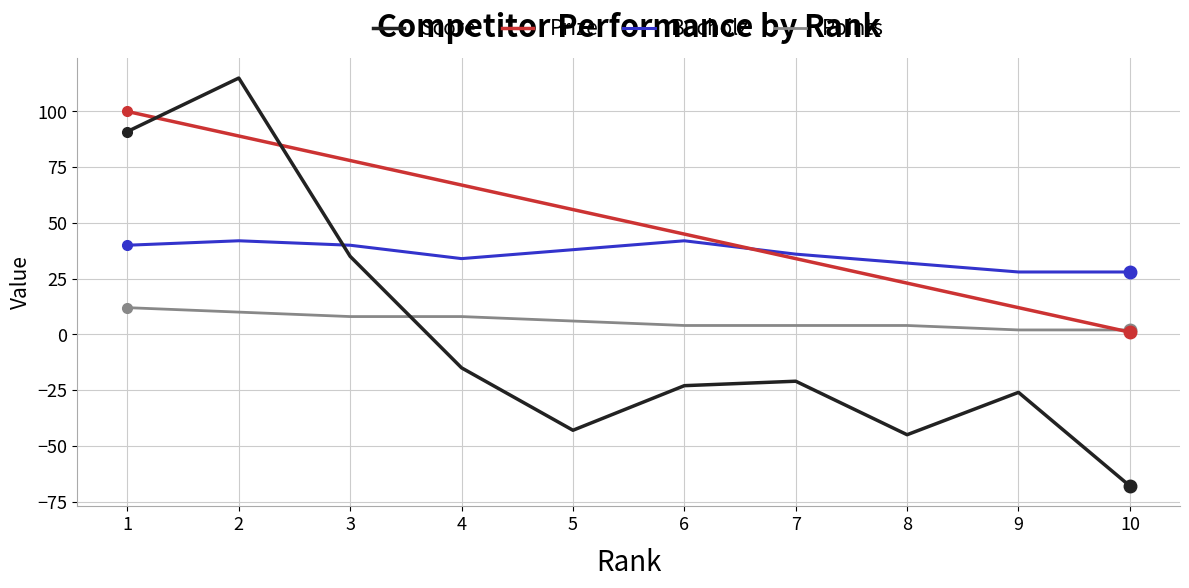

Reading left to right, what are all the values shown in this chart?

Score: 91	115	35	-15	-43	-23	-21	-45	-26	-68
Prize: 100	89	78	67	56	45	34	23	12	1
Bucholz: 40	42	40	34	38	42	36	32	28	28
Points: 12	10	8	8	6	4	4	4	2	2